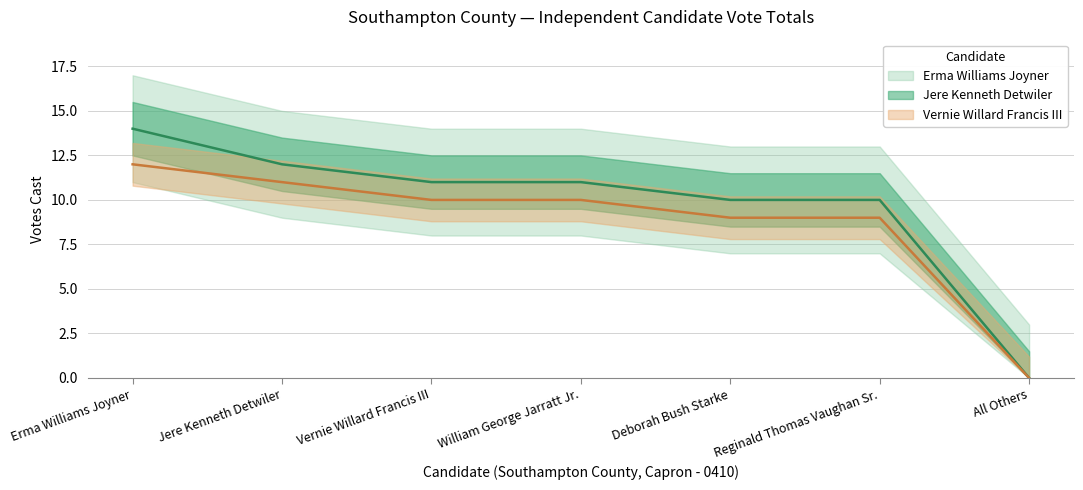

True or false: Jere Kenneth Detwiler and Erma Williams Joyner intersect in this chart.

False